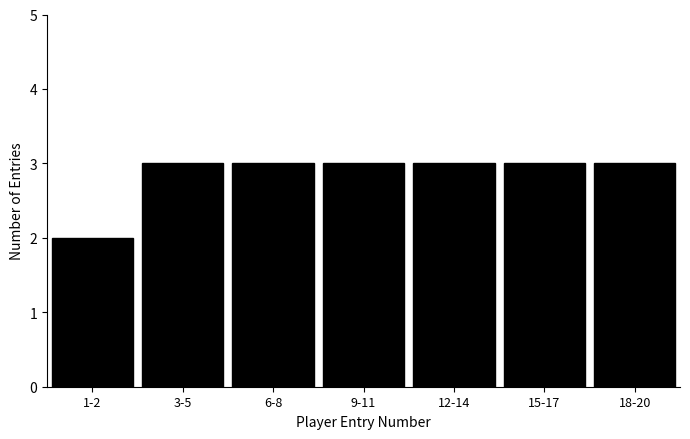

Reading left to right, list all the values displayed in this chart.

1-2=2	3-5=3	6-8=3	9-11=3	12-14=3	15-17=3	18-20=3